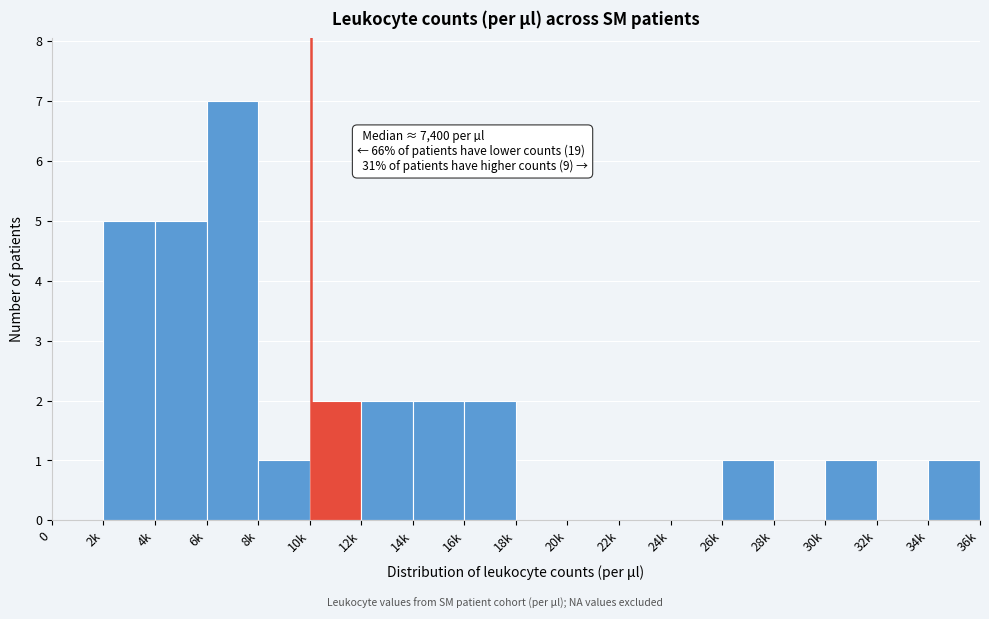

Reading left to right, extract all data points from this chart.

0=0	2k=5	4k=5	6k=7	8k=1	10k=2	12k=2	14k=2	16k=2	18k=0	20k=0	22k=0	24k=0	26k=1	28k=0	30k=1	32k=0	34k=1